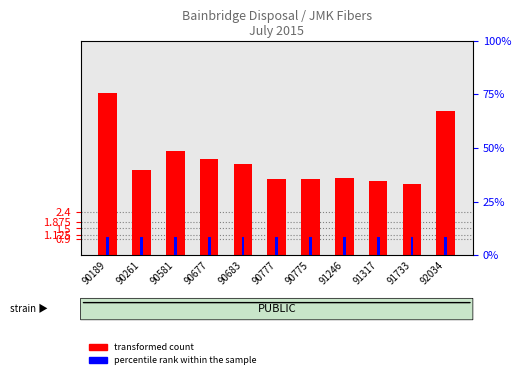

At which label does transformed count first exceed 4?

90189